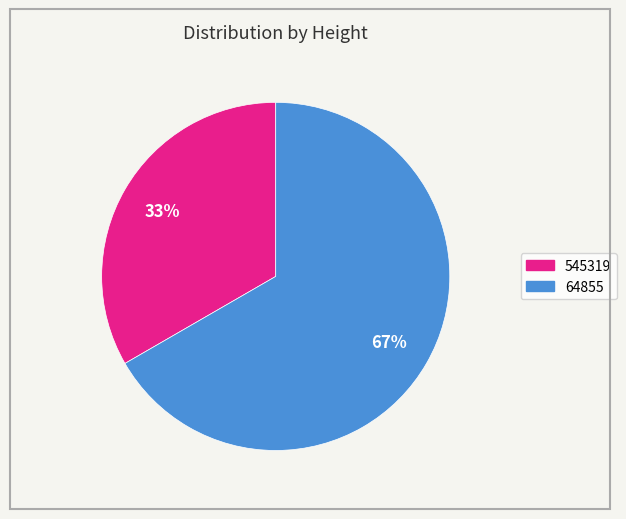

Rank the categories by value from highest to lowest.

64855, 545319